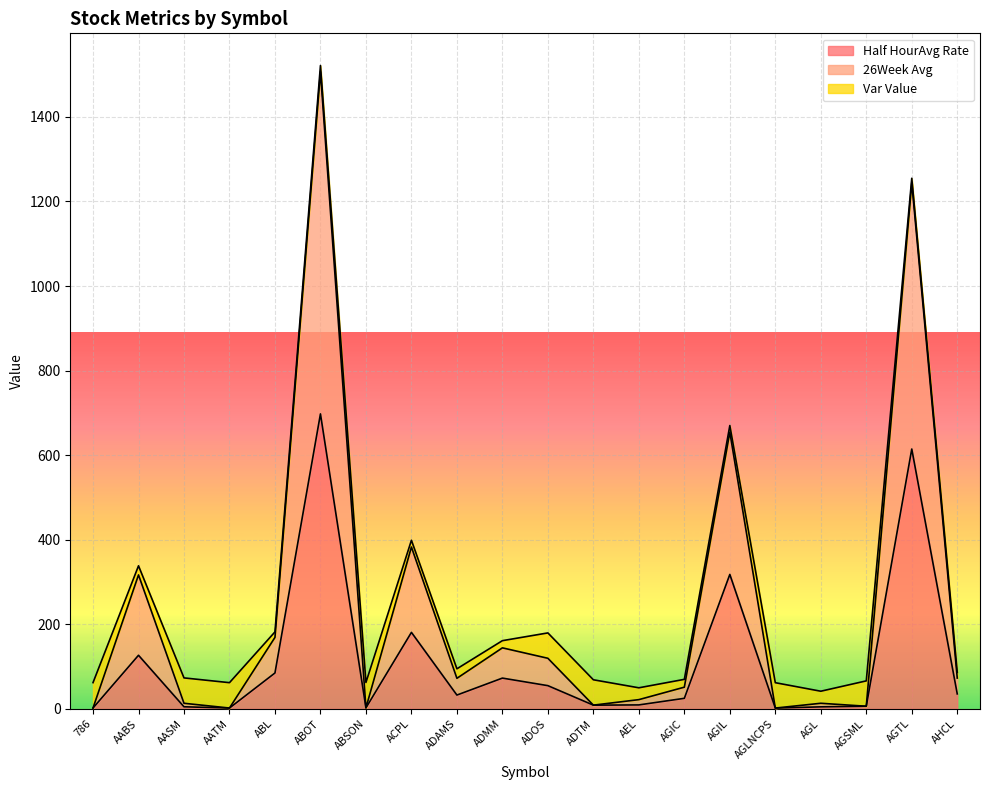

Rank the categories by 26Week Avg value from lowest to highest.

AGLNCPS, AATM, 786, ABSON, AGSML, ADTM, AASM, AGL, AEL, AGIC, ADAMS, AHCL, ADOS, ADMM, ABL, AABS, ACPL, AGIL, AGTL, ABOT